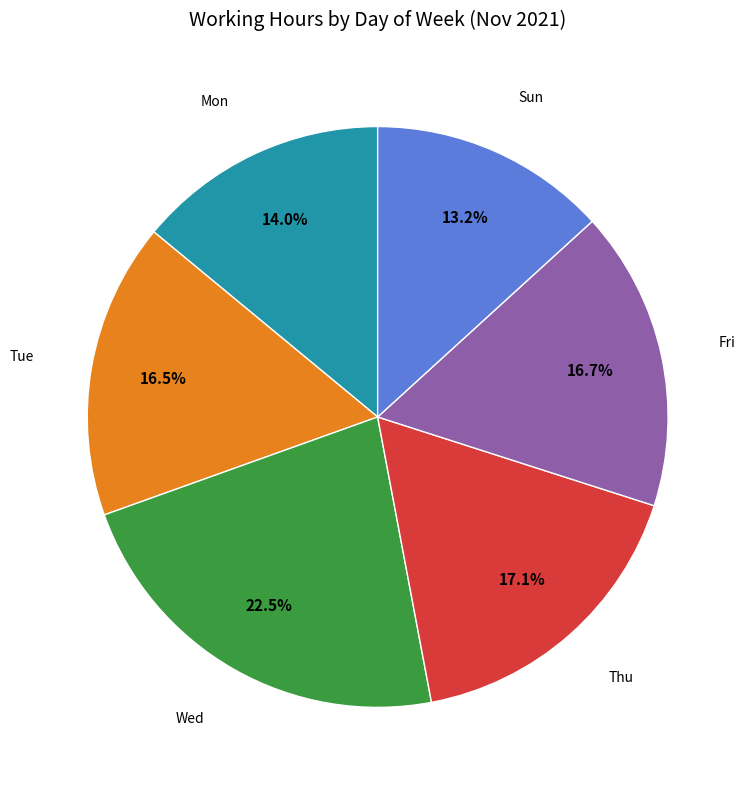

Is there a majority slice in this chart?

No